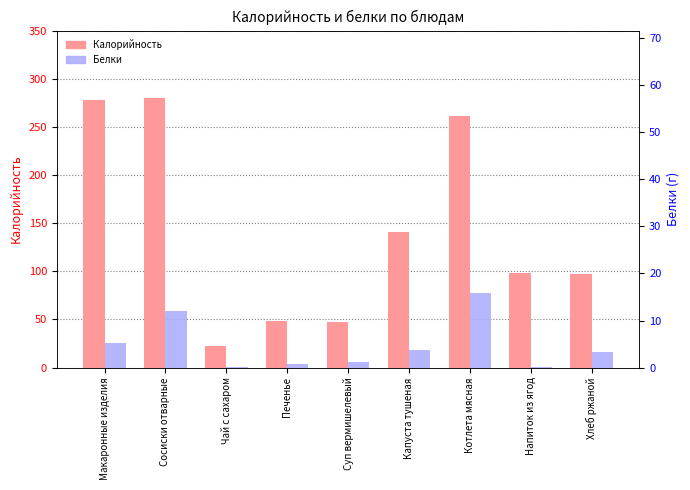

Which label corresponds to the smallest value in the chart?

Чай с сахаром